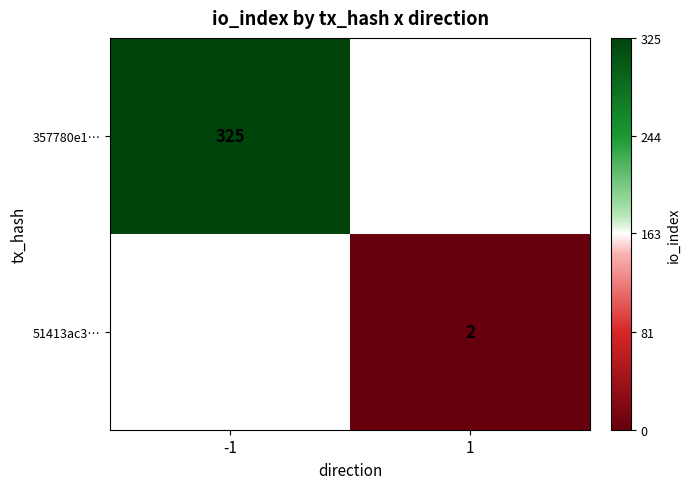

The 51413ac3… series shows 3 at 1. True or false?

False